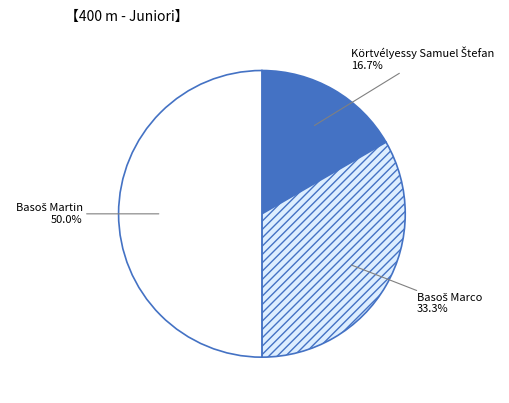

To the nearest percent, what portion does Körtvélyessy Samuel Štefan represent?

17%